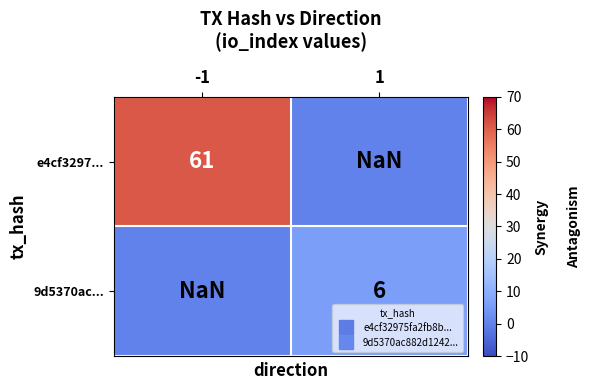

List the series in order of their peak value, lowest first.

e4cf3297..., 9d5370ac...